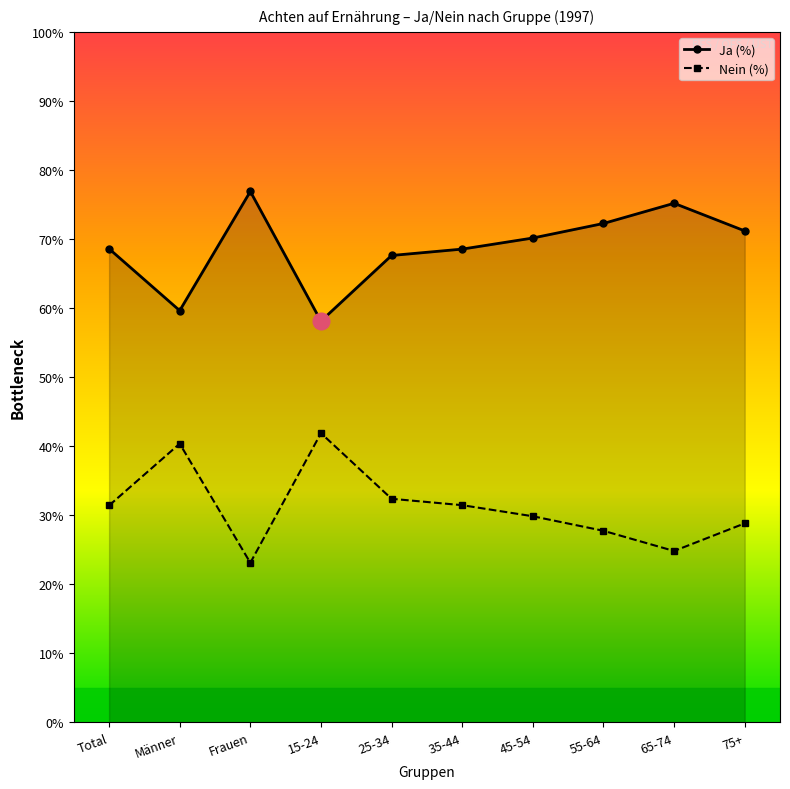

How many interior local peaks does the Ja (%) series have?

2